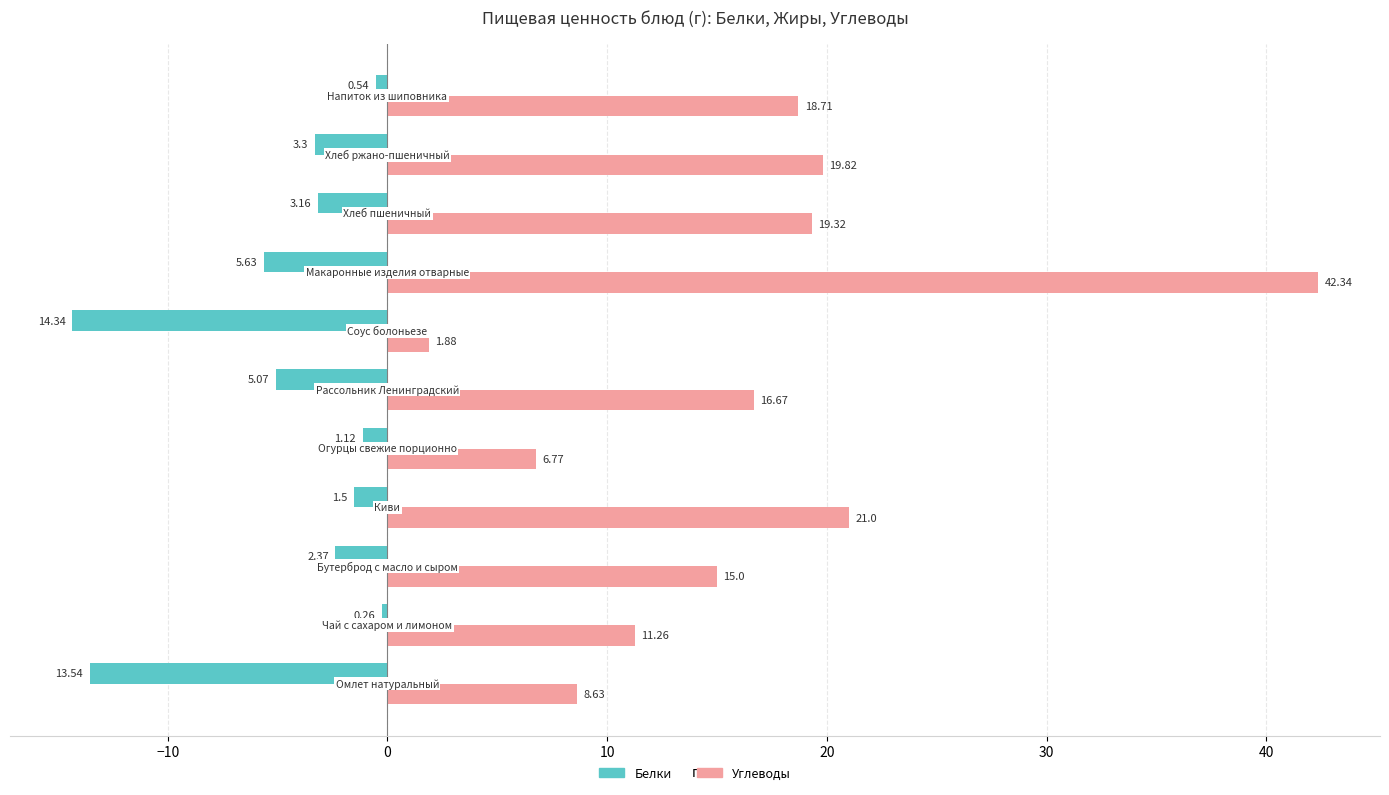

How many data points in Углеводы are less than 16?

5